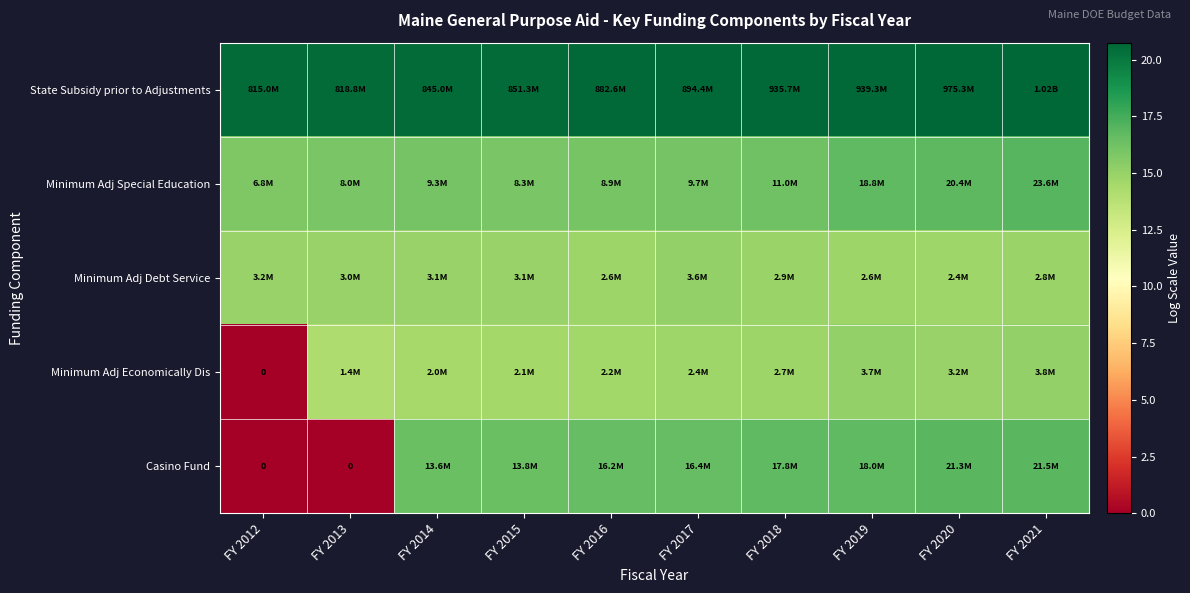

What is the difference between the maximum and second lowest values in the State Subsidy prior to Adjustments series?

0.2